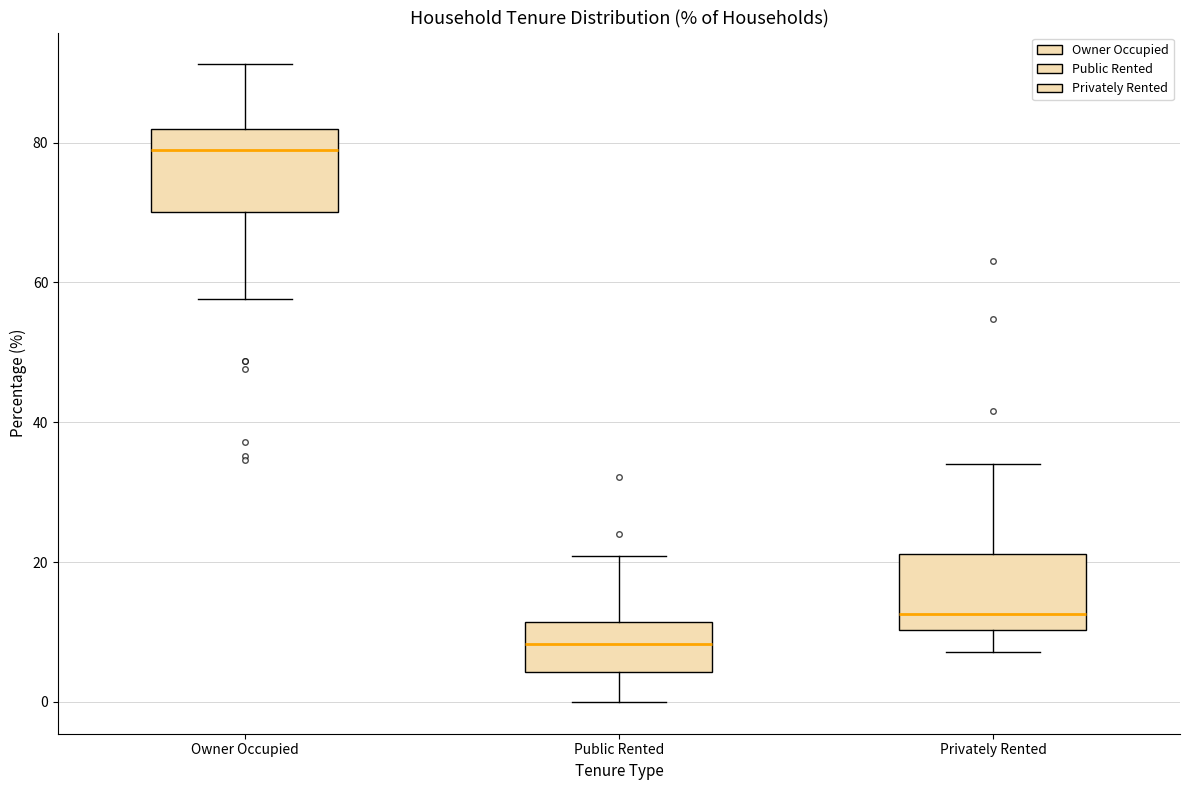

Which box's median line is the lowest?

Public Rented